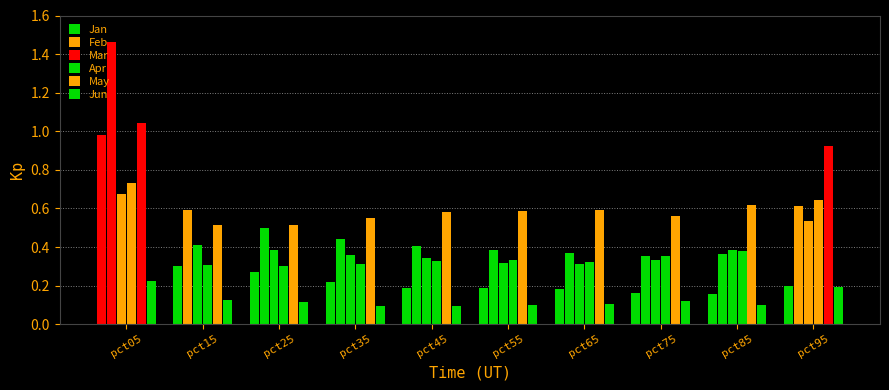

How many groups of bars are there?

10